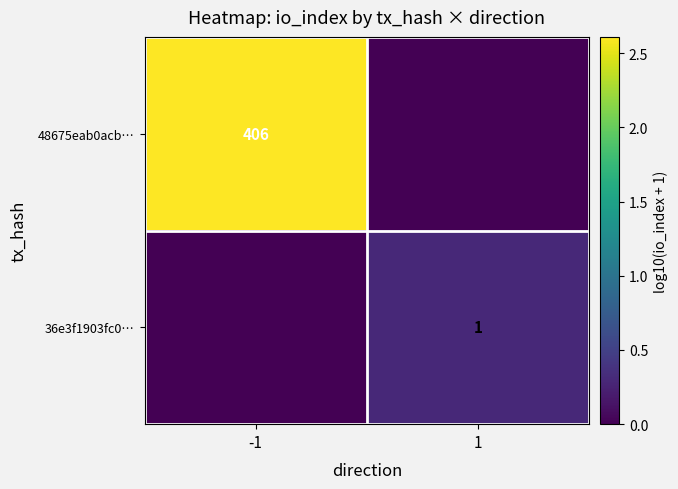

True or false: 36e3f1903fc0… has a value of 2 at 1.

False